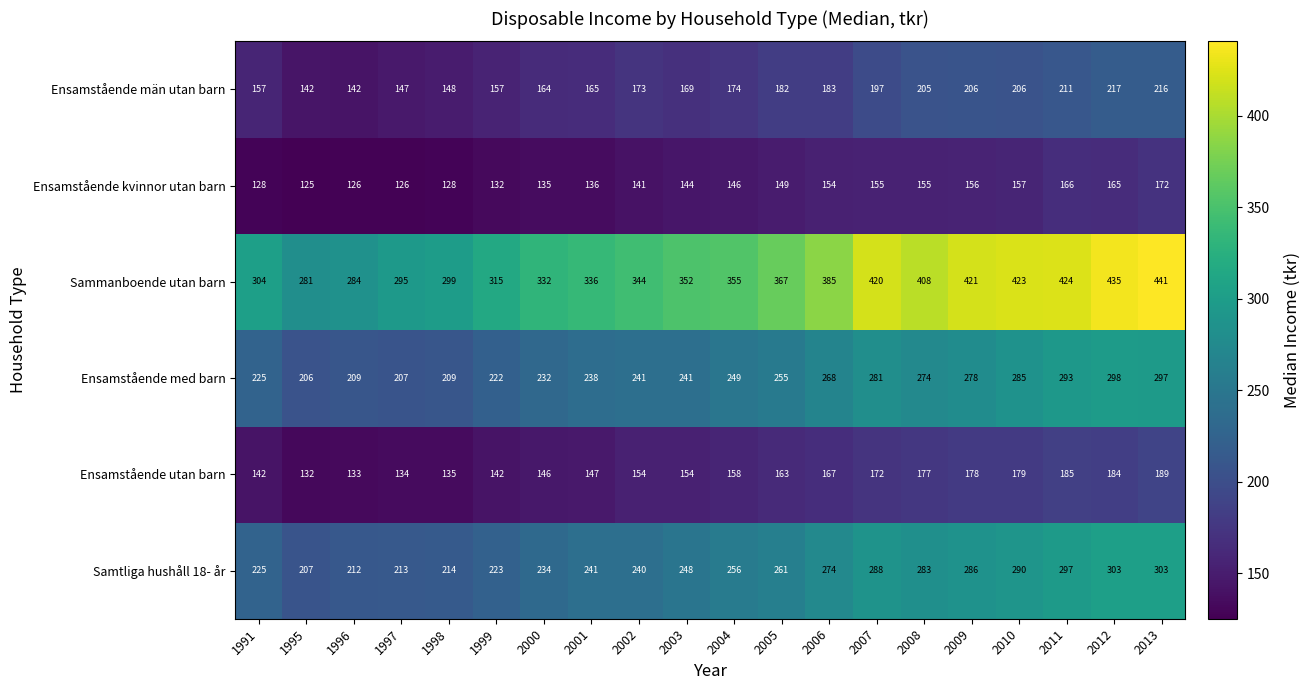

List the series in order of their peak value, highest first.

Sammanboende utan barn, Samtliga hushåll 18- år, Ensamstående med barn, Ensamstående män utan barn, Ensamstående utan barn, Ensamstående kvinnor utan barn